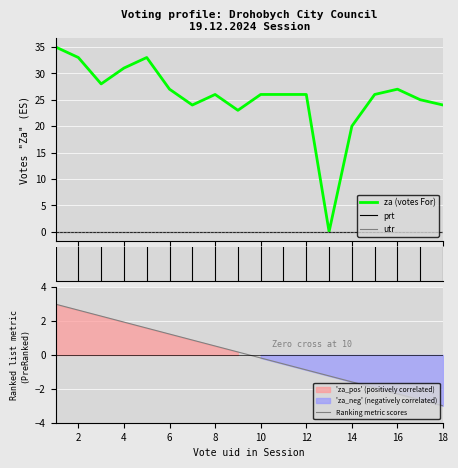

Is it true that Ranking metric scores equals 0.5 at 8?

True